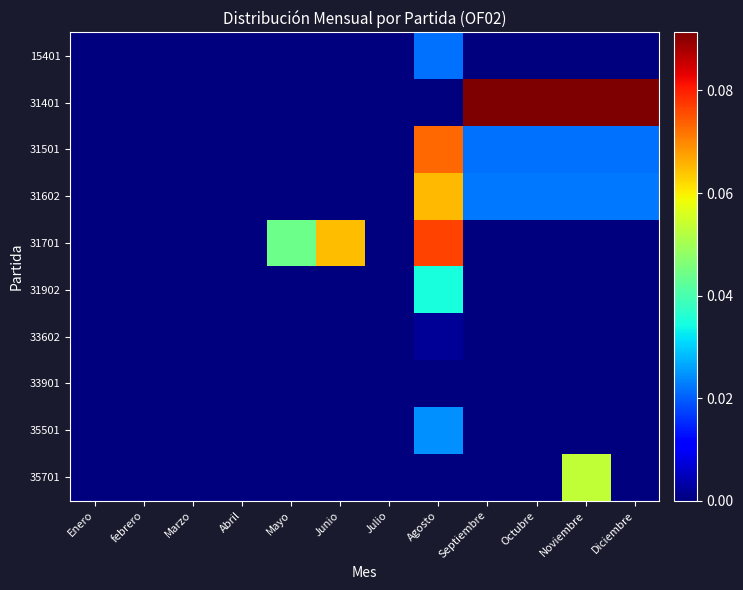

Which series has the widest spread of values?

31401